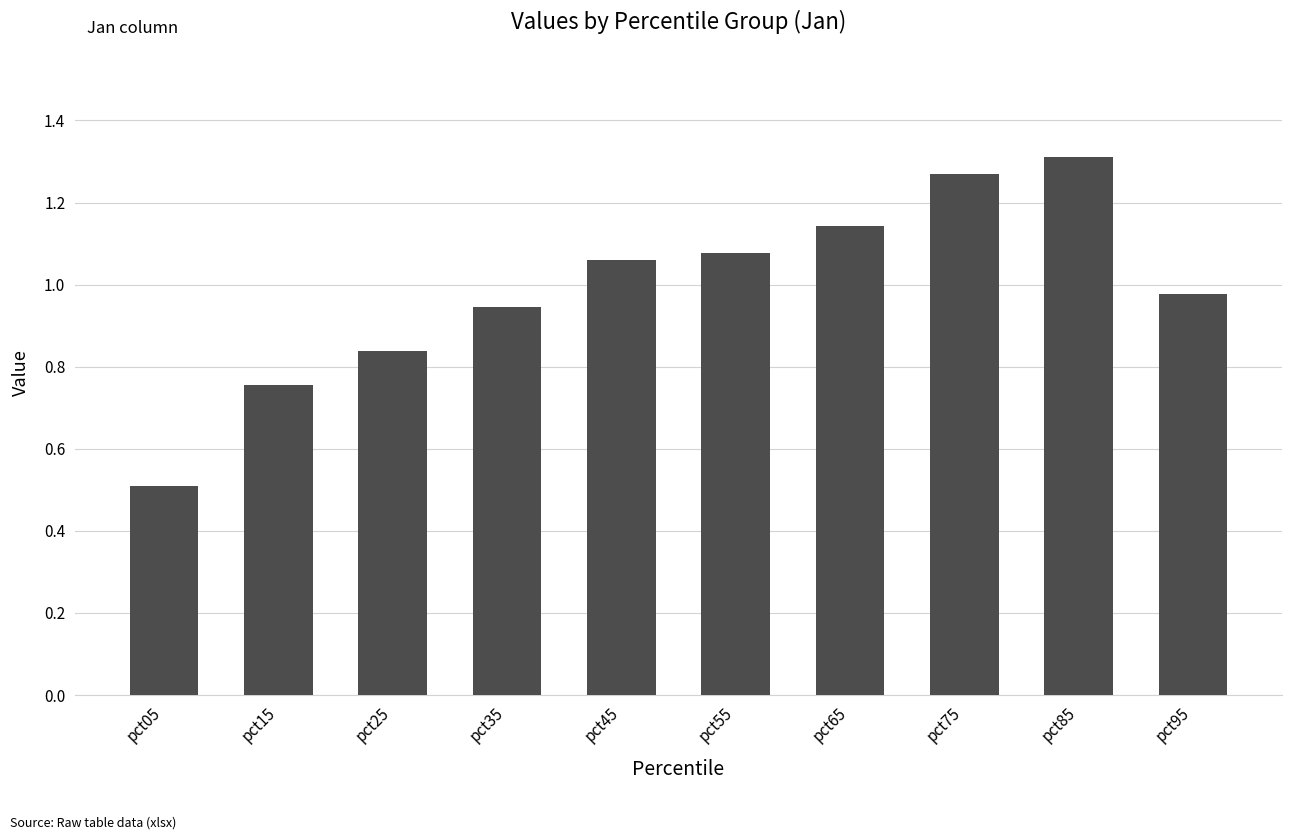

List the labels in order of value, smallest first.

pct05, pct15, pct25, pct35, pct95, pct45, pct55, pct65, pct75, pct85